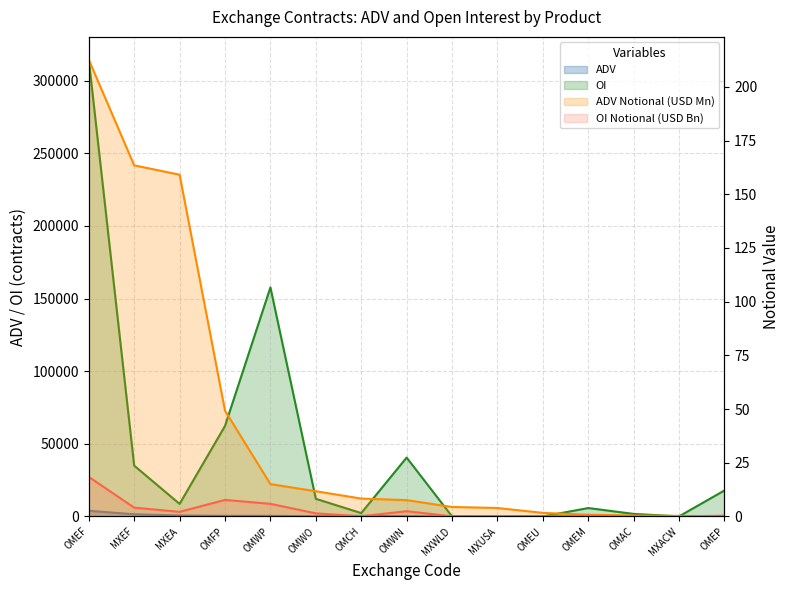

True or false: OI has a value of 60.5 at MXUSA.

False